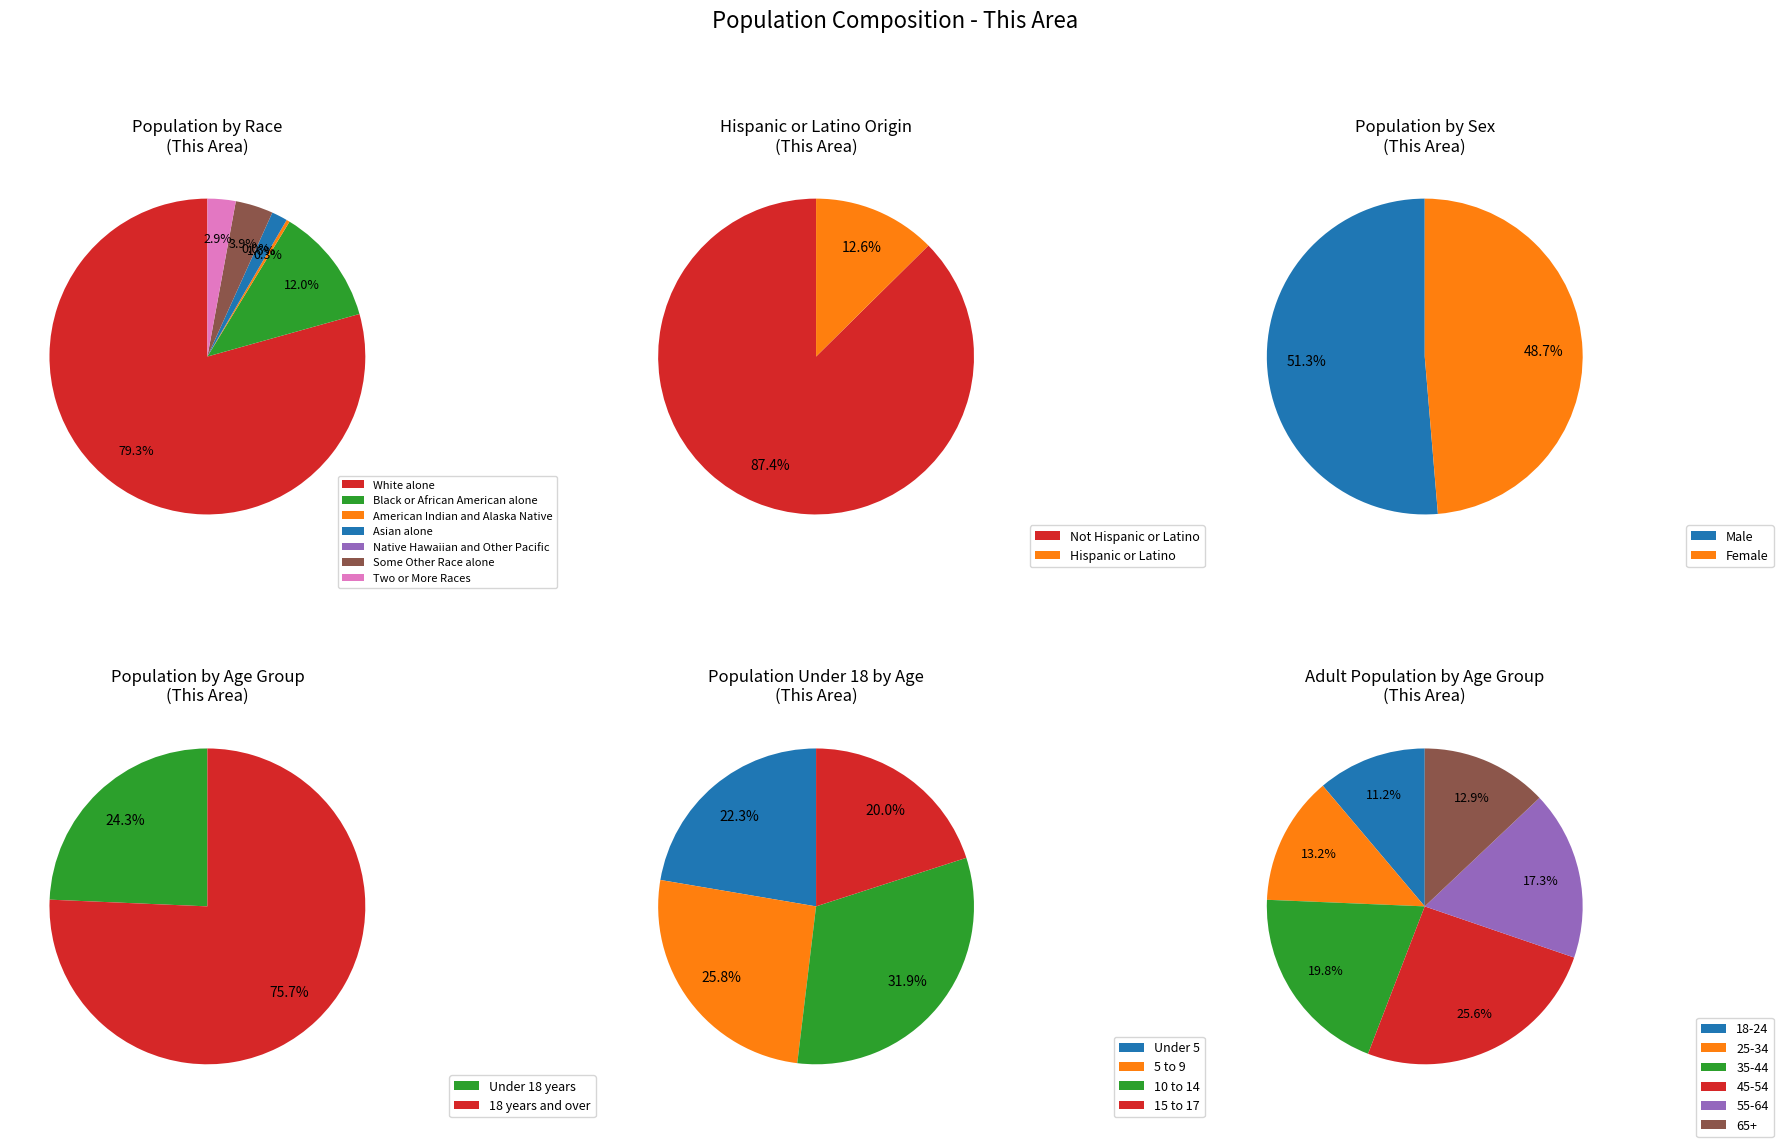

What percentage is the Asian alone slice, to the nearest percent?

2%